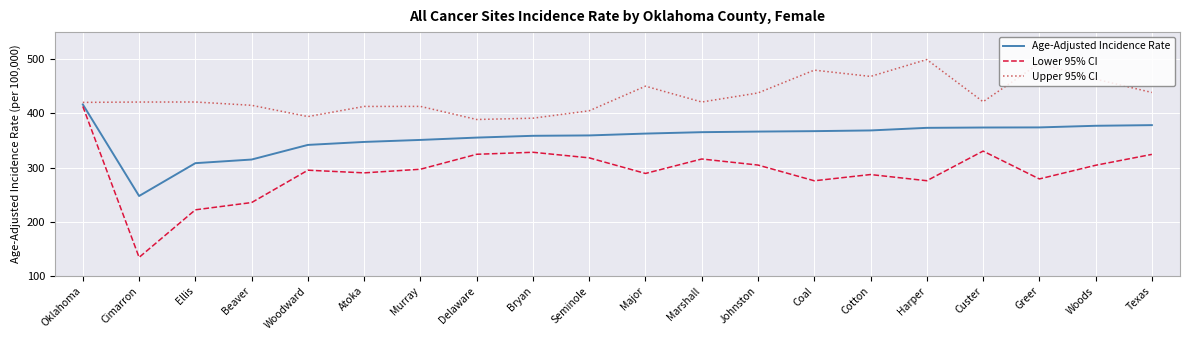

True or false: Lower 95% CI has a value of 295.1 at Woodward.

True